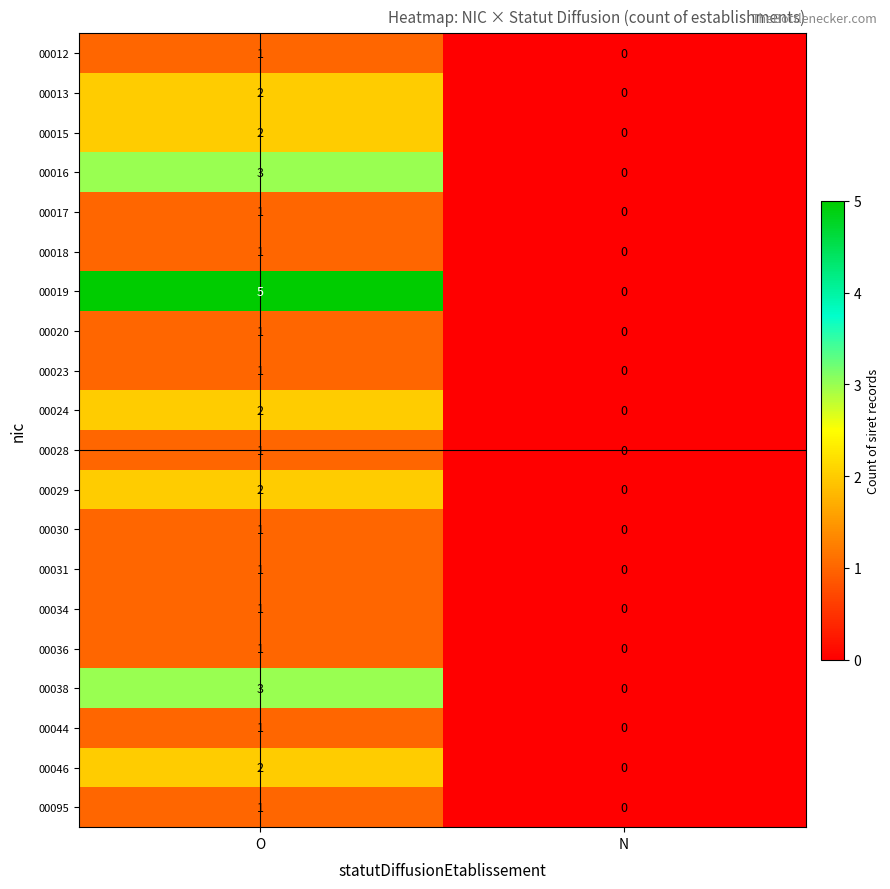

What is the maximum value shown in the chart?

5